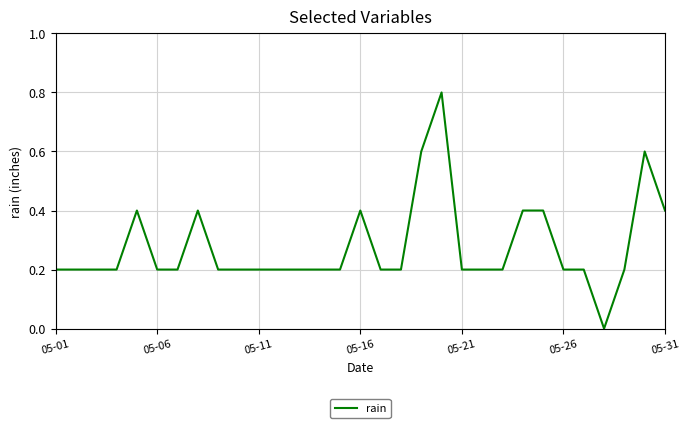

What is the difference between the maximum and minimum values?

0.8